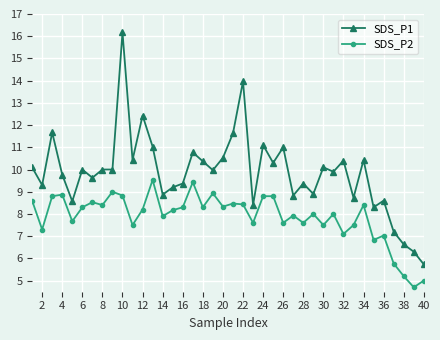

What is the difference between the maximum and minimum values in the SDS_P1 series?

10.4